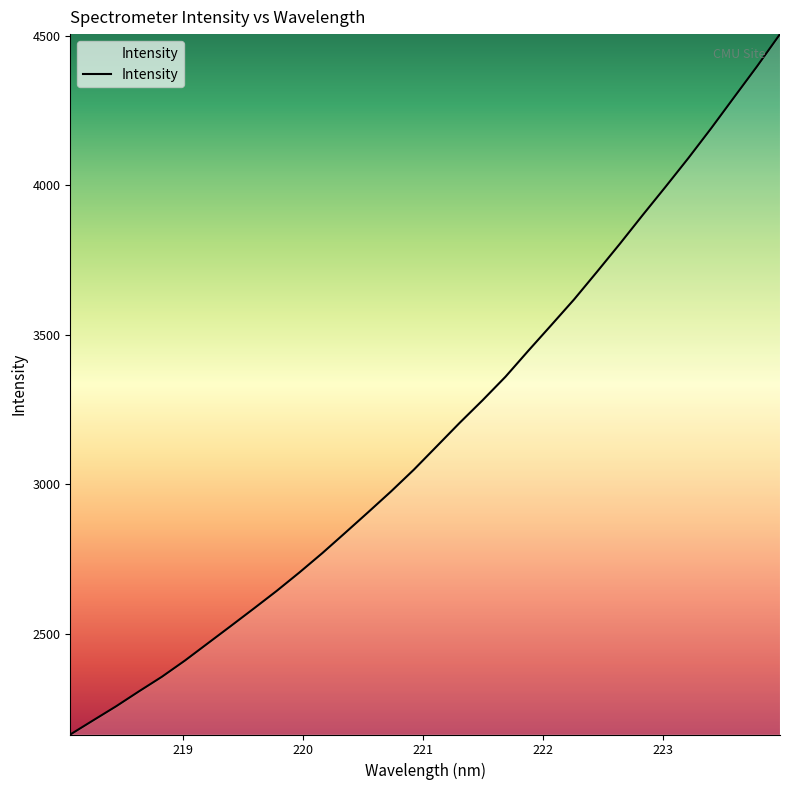

What is the minimum value shown in the chart?

2163.3